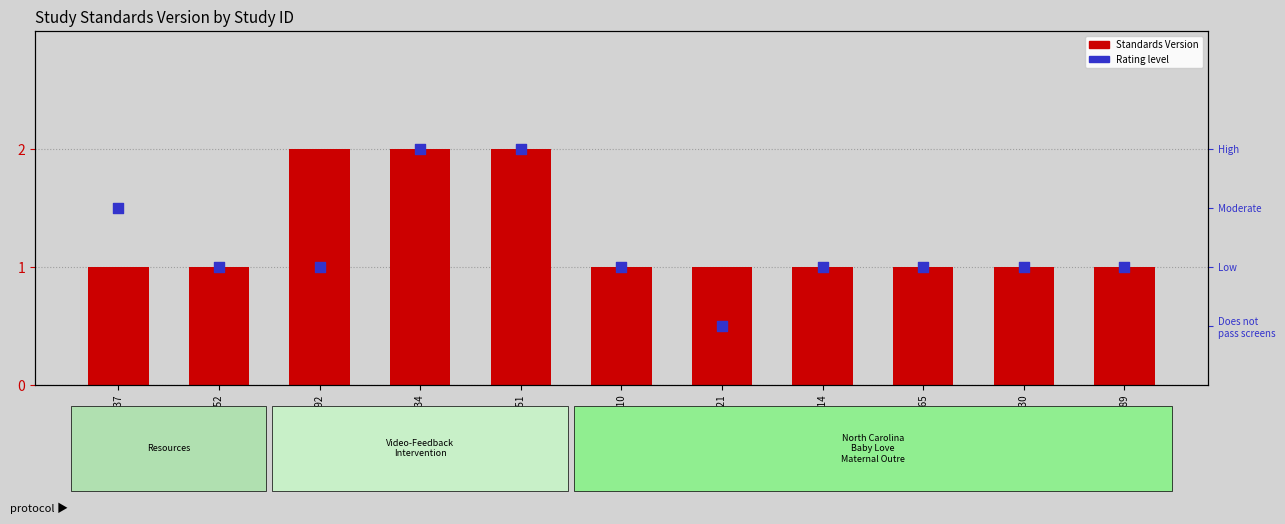

What are all the series names shown in the legend?

Standards Version, Rating level